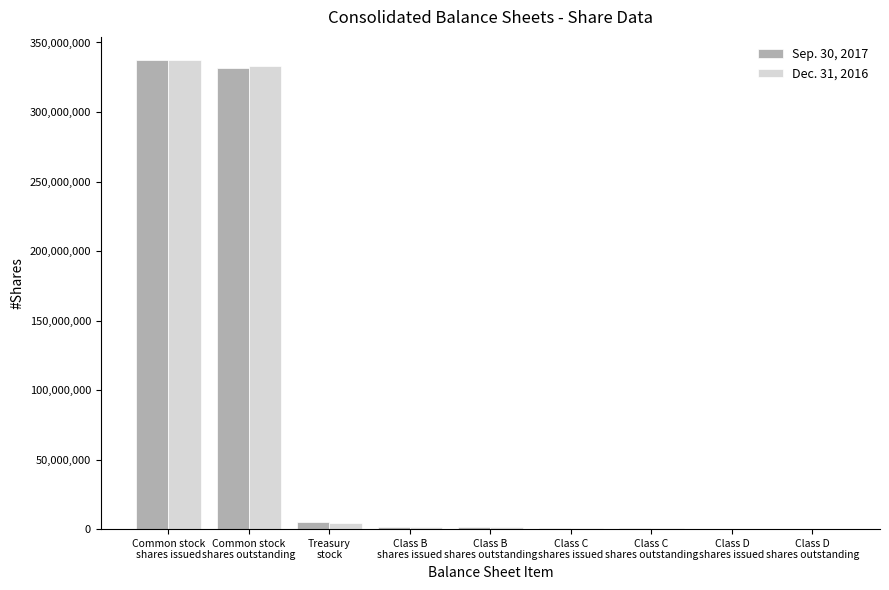

How many distinct data groups are displayed?

2